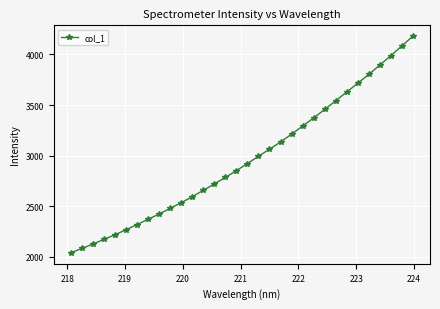

What is the difference between the second highest and second lowest values?

2003.7